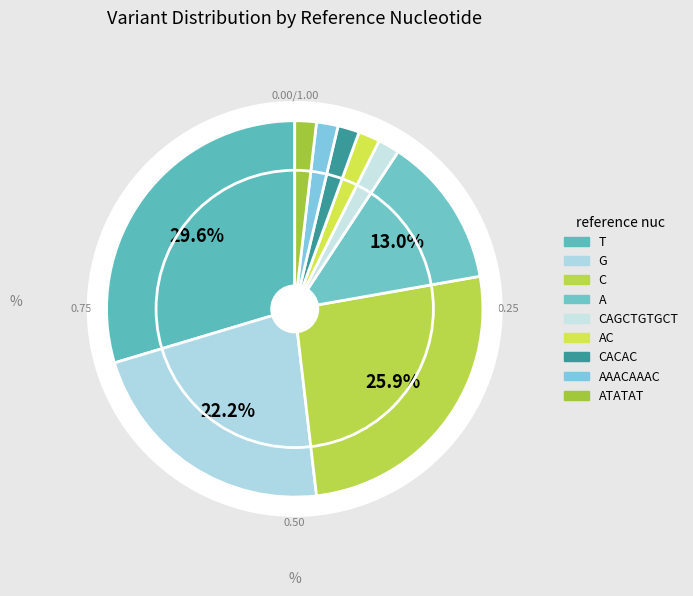

Rank the categories by value from lowest to highest.

CAGCTGTGCT, AC, CACAC, AAACAAAC, ATATAT, A, G, C, T